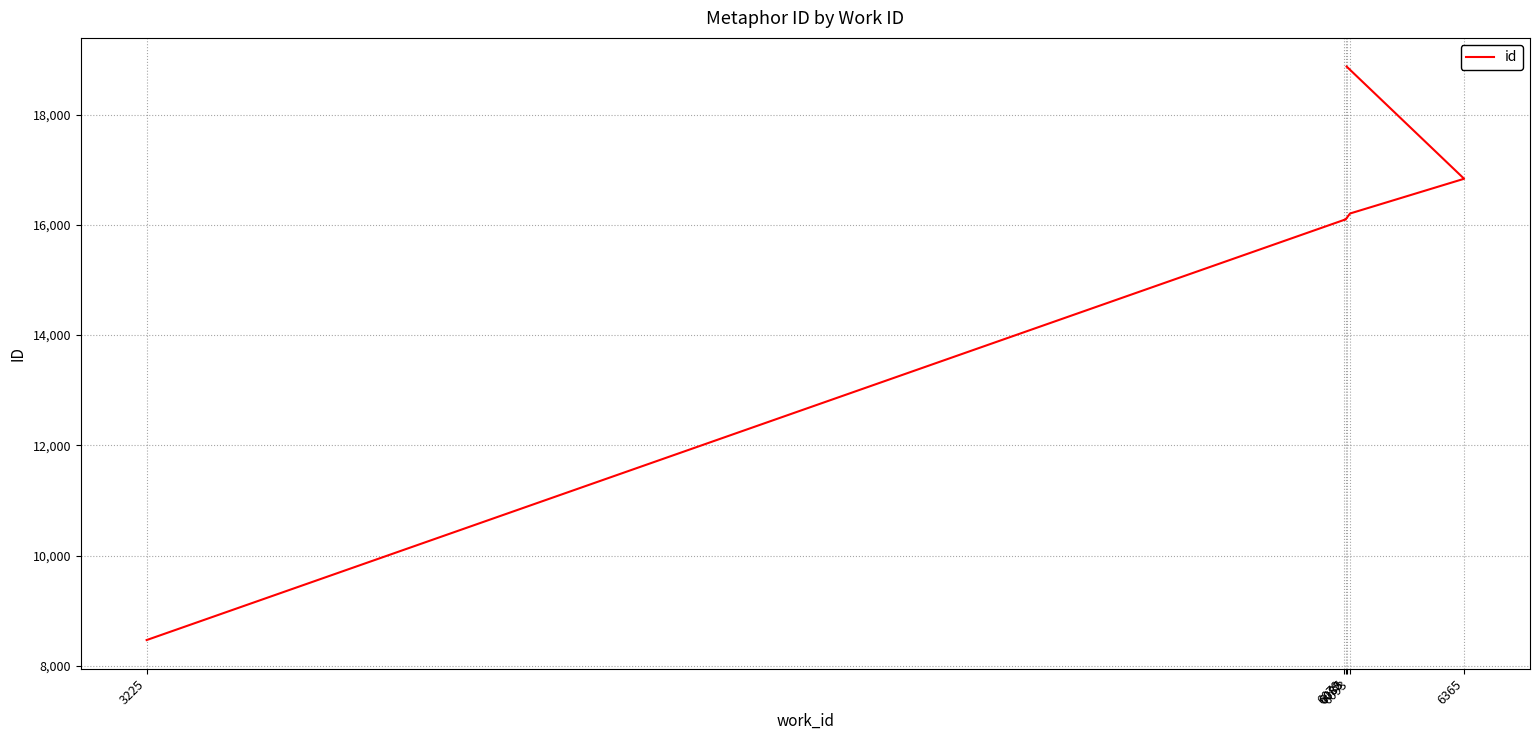

The chart shows a value of 16090 at 6079. True or false?

True